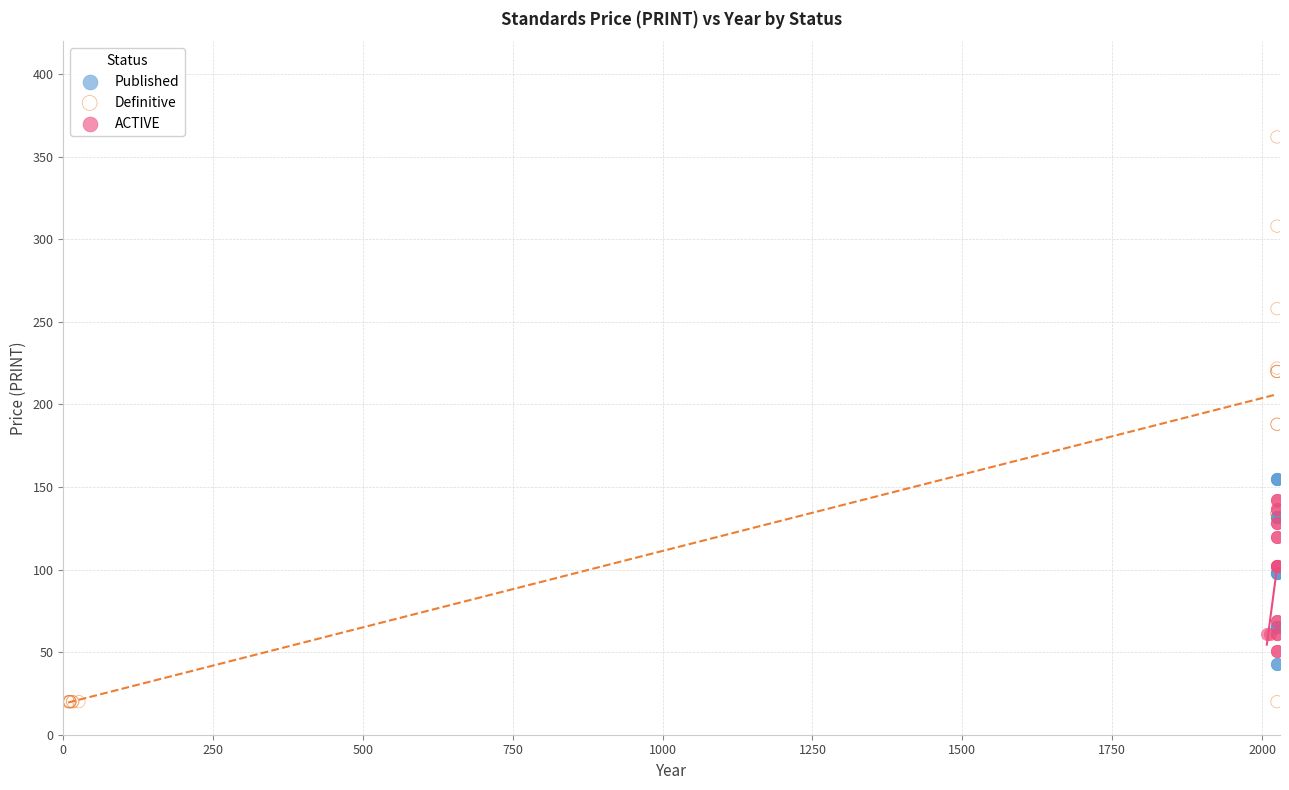

Which series contains the highest Y value?

Definitive